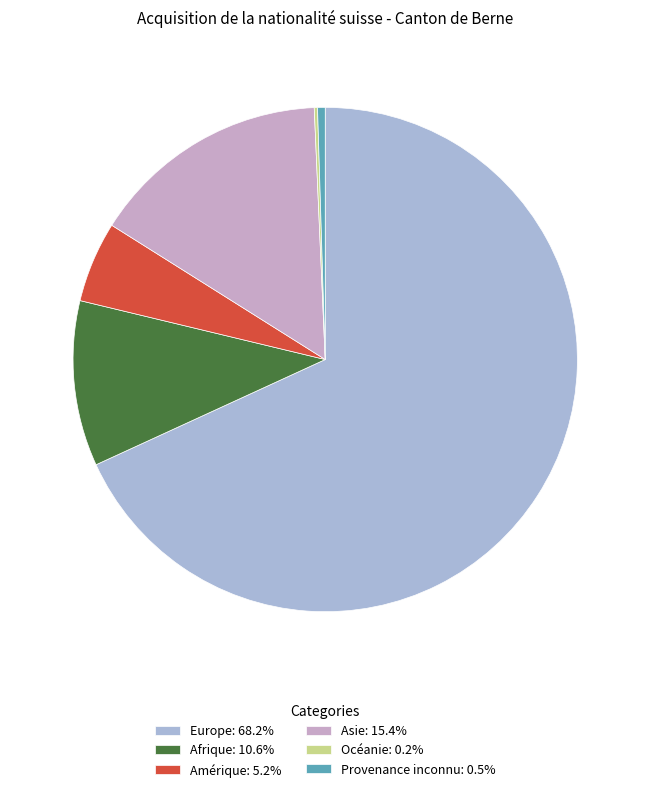

What is the change in value from Amérique to Océanie?

-143